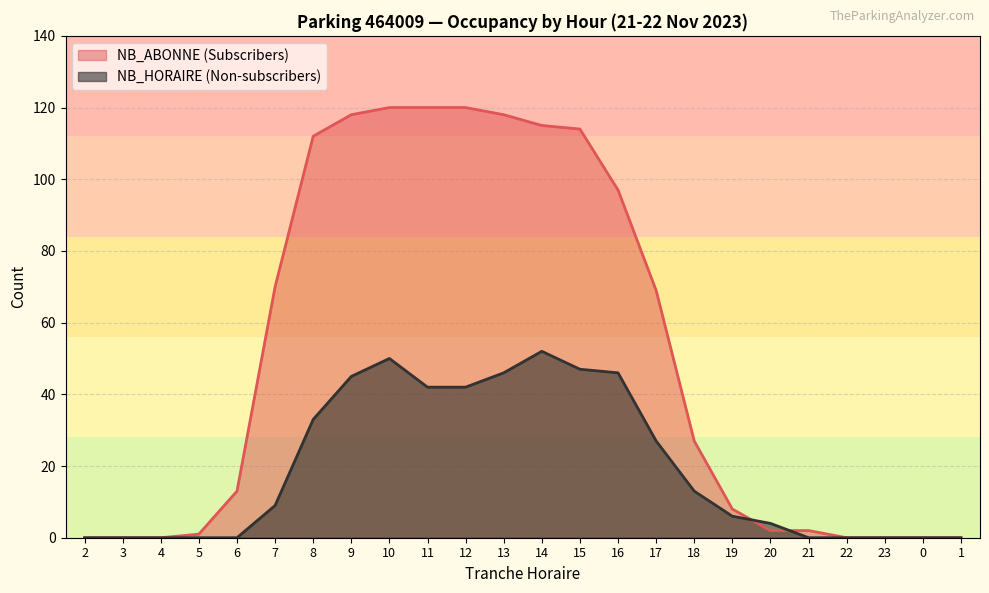

Rank the series at 5 from lowest to highest value.

NB_HORAIRE, NB_ABONNE